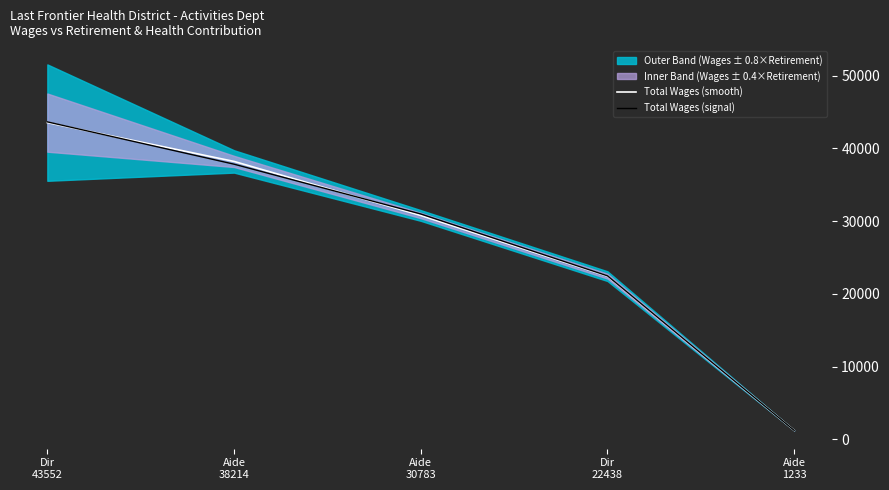

What is the difference between the maximum and second lowest values in the Total Wages (signal) series?

21164.9